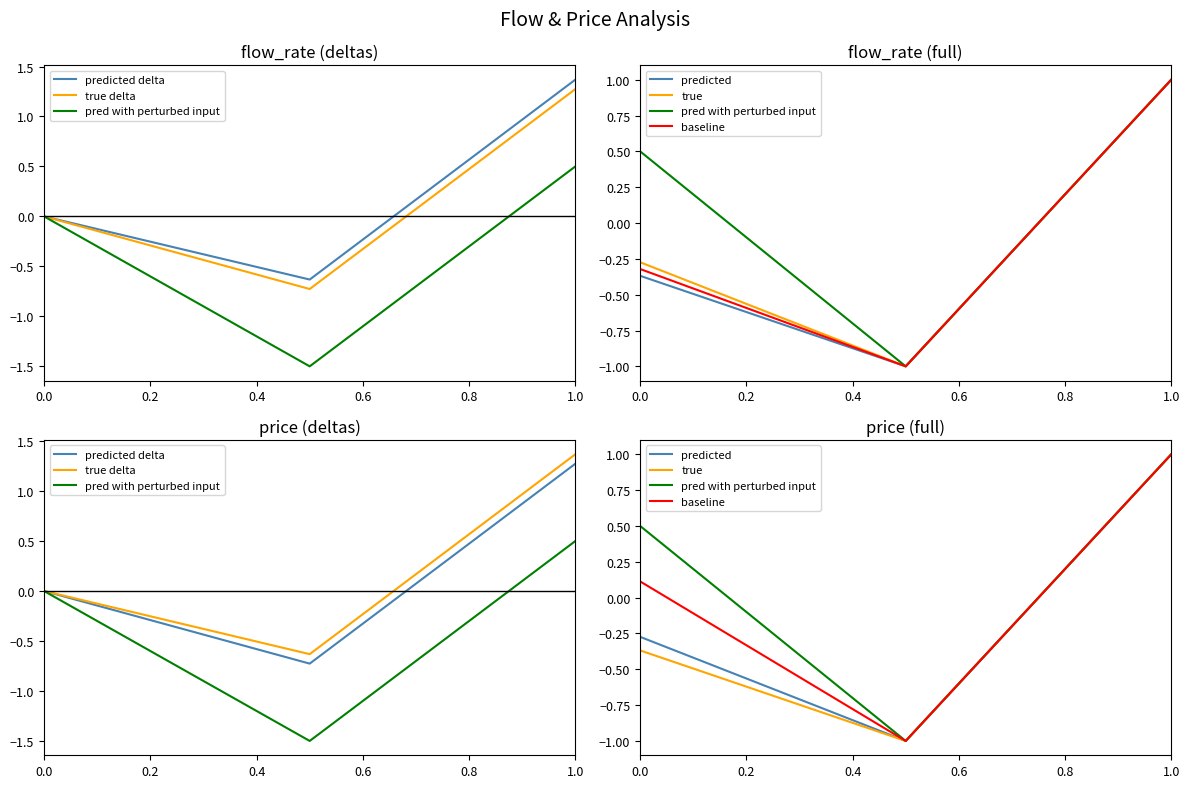

What is the maximum value shown in the chart?

1.4